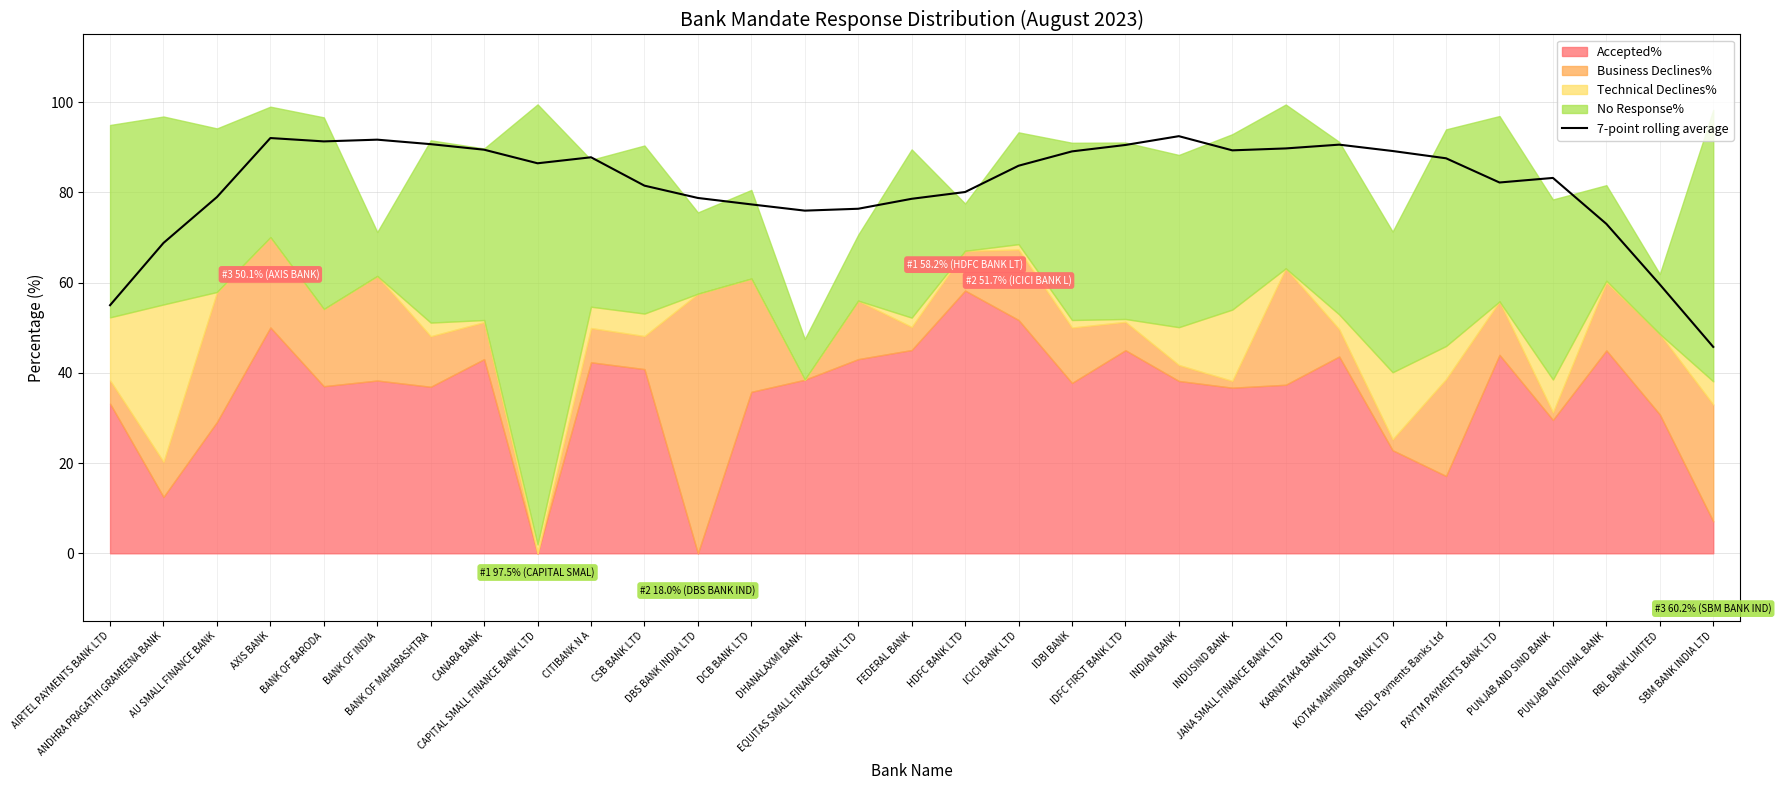

True or false: there are more than 0 points higher than both neighbors.

True